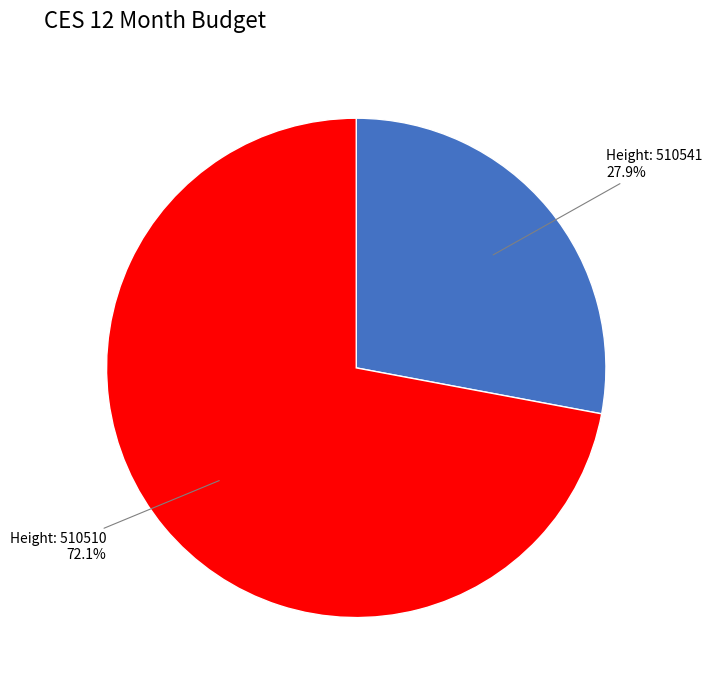

To the nearest percent, what is the average slice percentage?

50%